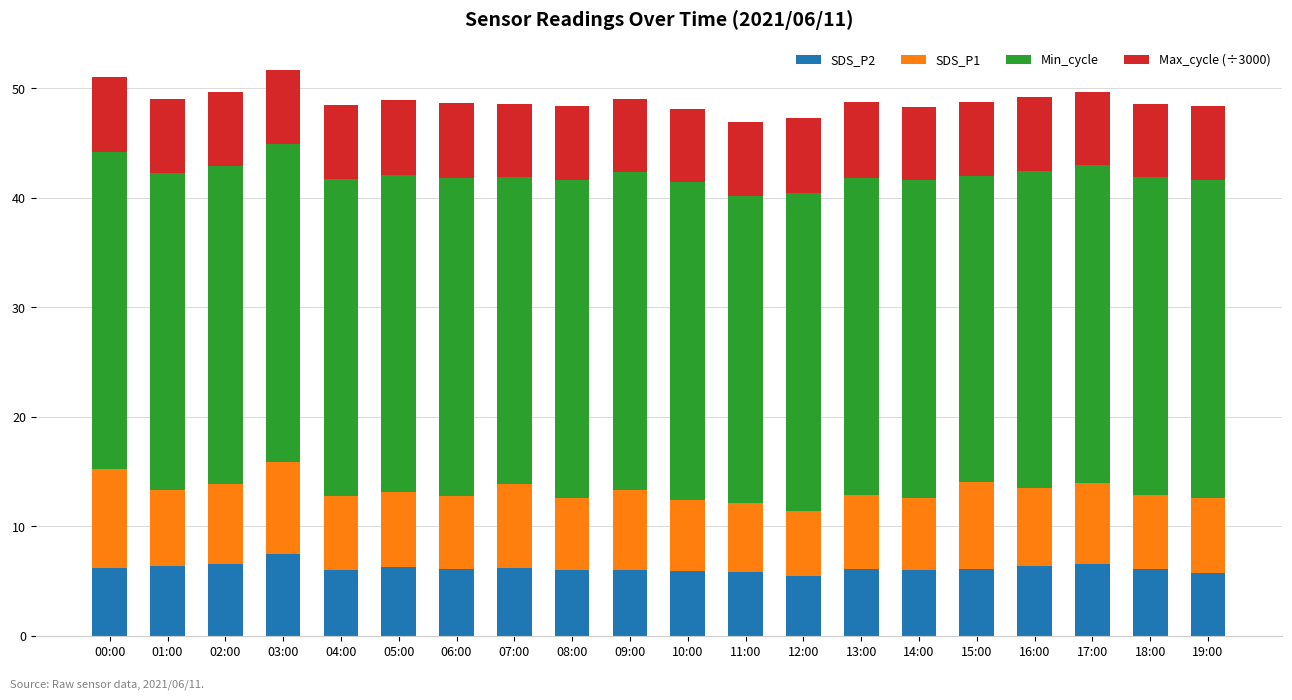

What is the total value across all series at 10:00?

48.1